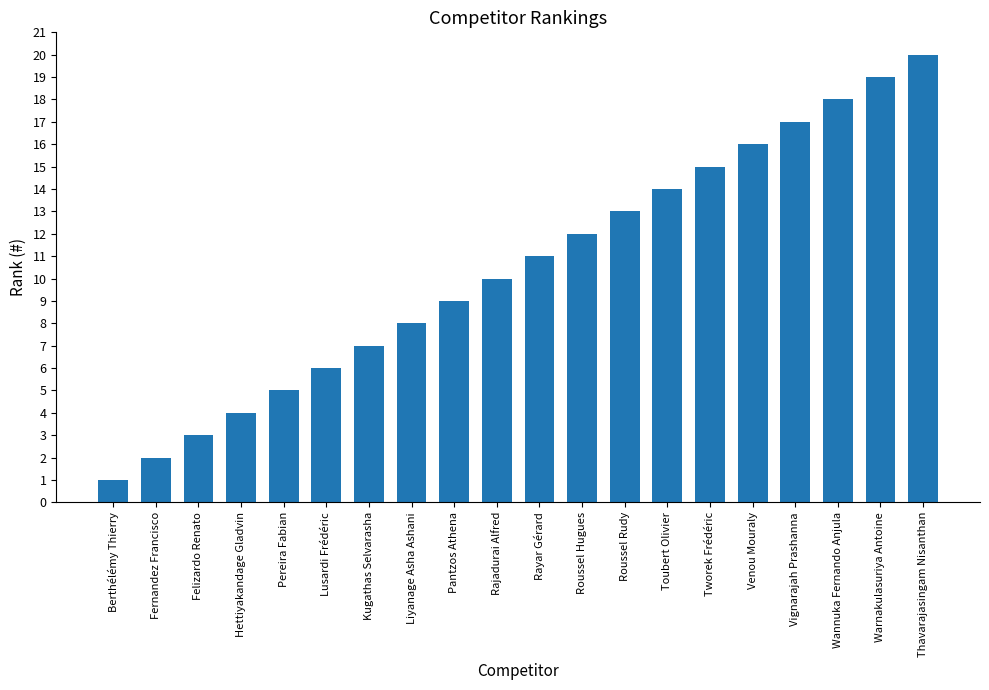

Does the chart contain stacked bars?

No